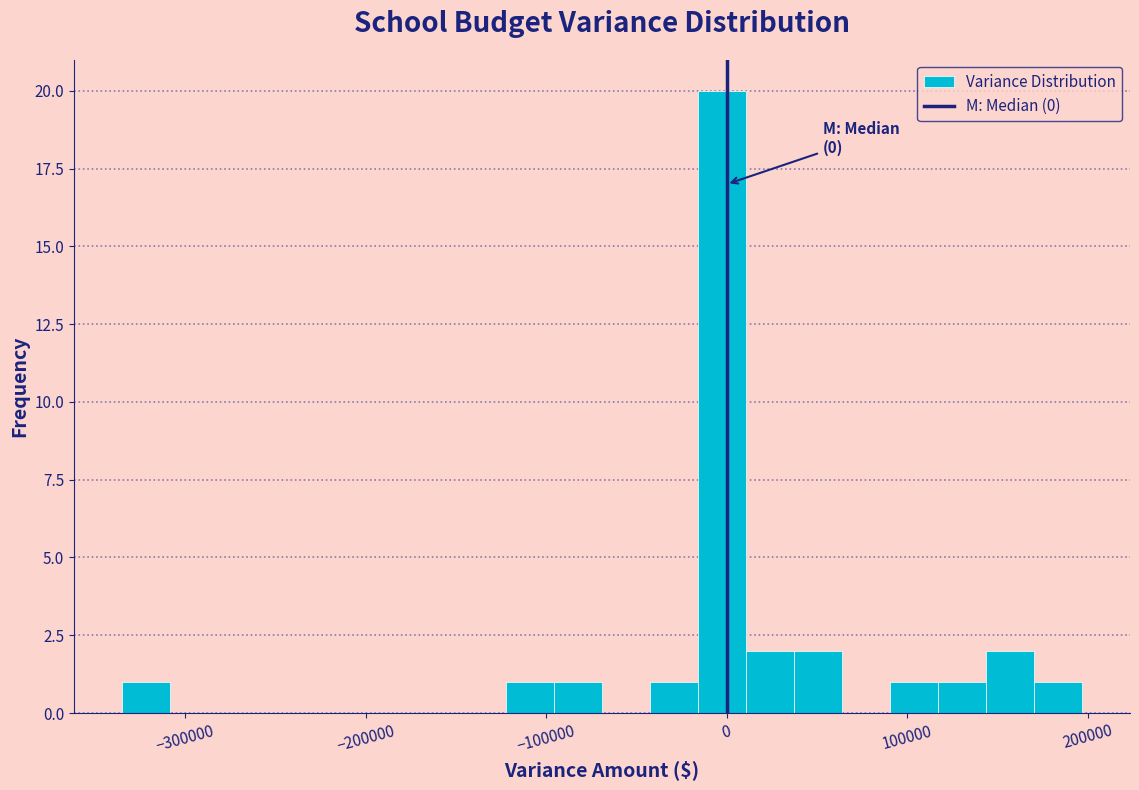

Around what value on the x-axis is the tallest bar? Give the approximate position of its centre, as read against the axis.

0